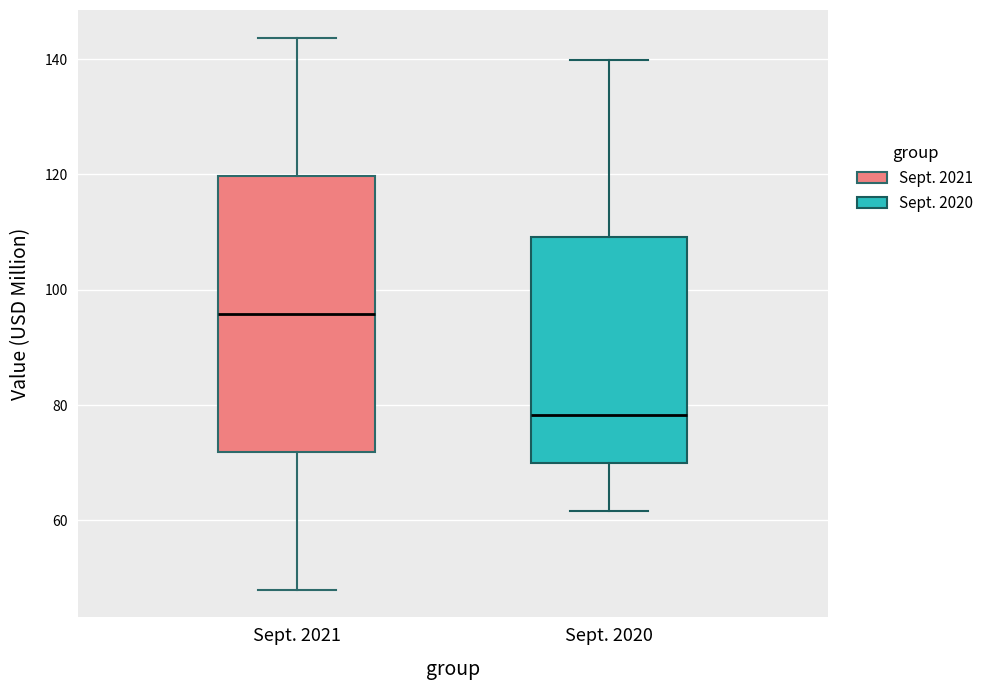

Which box's median line is the lowest?

Sept. 2020